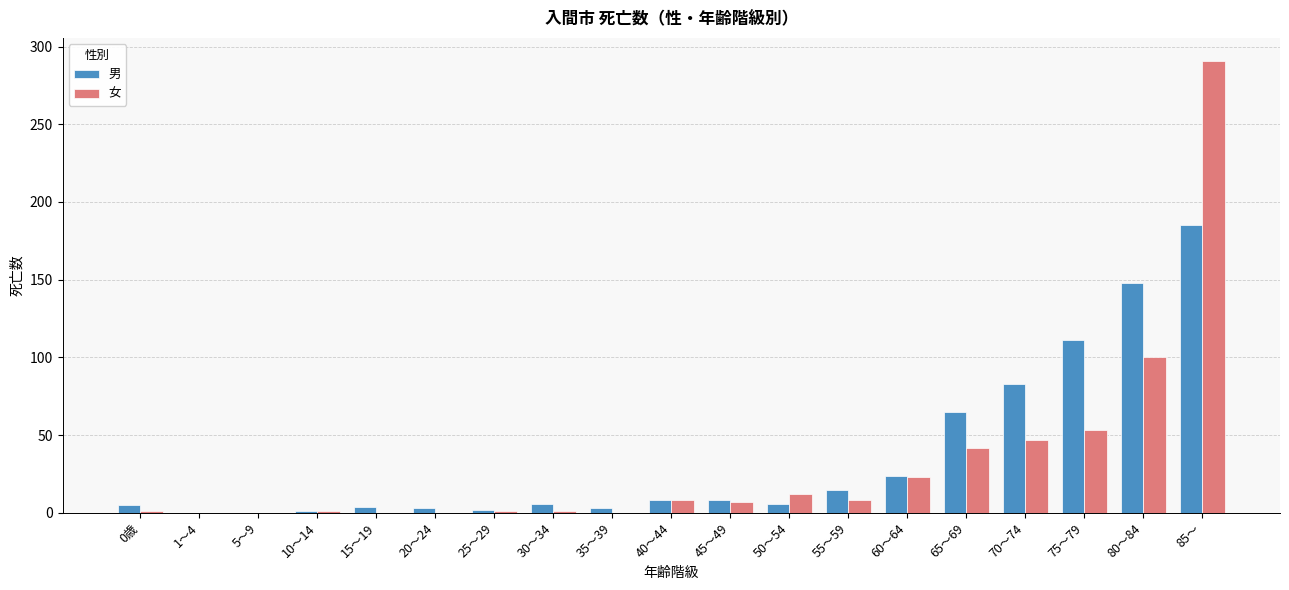

Is it true that 女 equals 0 at 15～19?

True